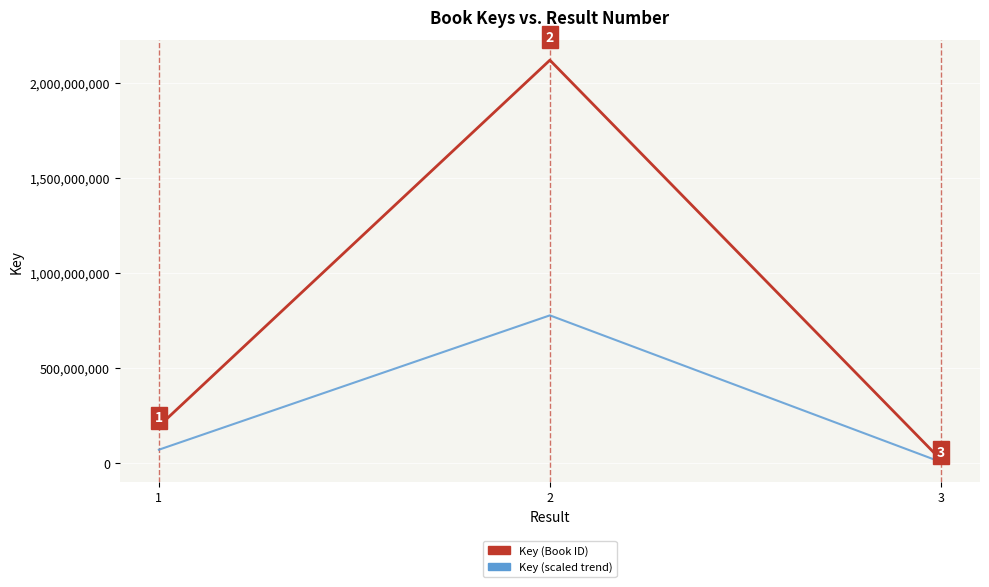

Which category has the lowest value in the Key (Book ID) series?

3